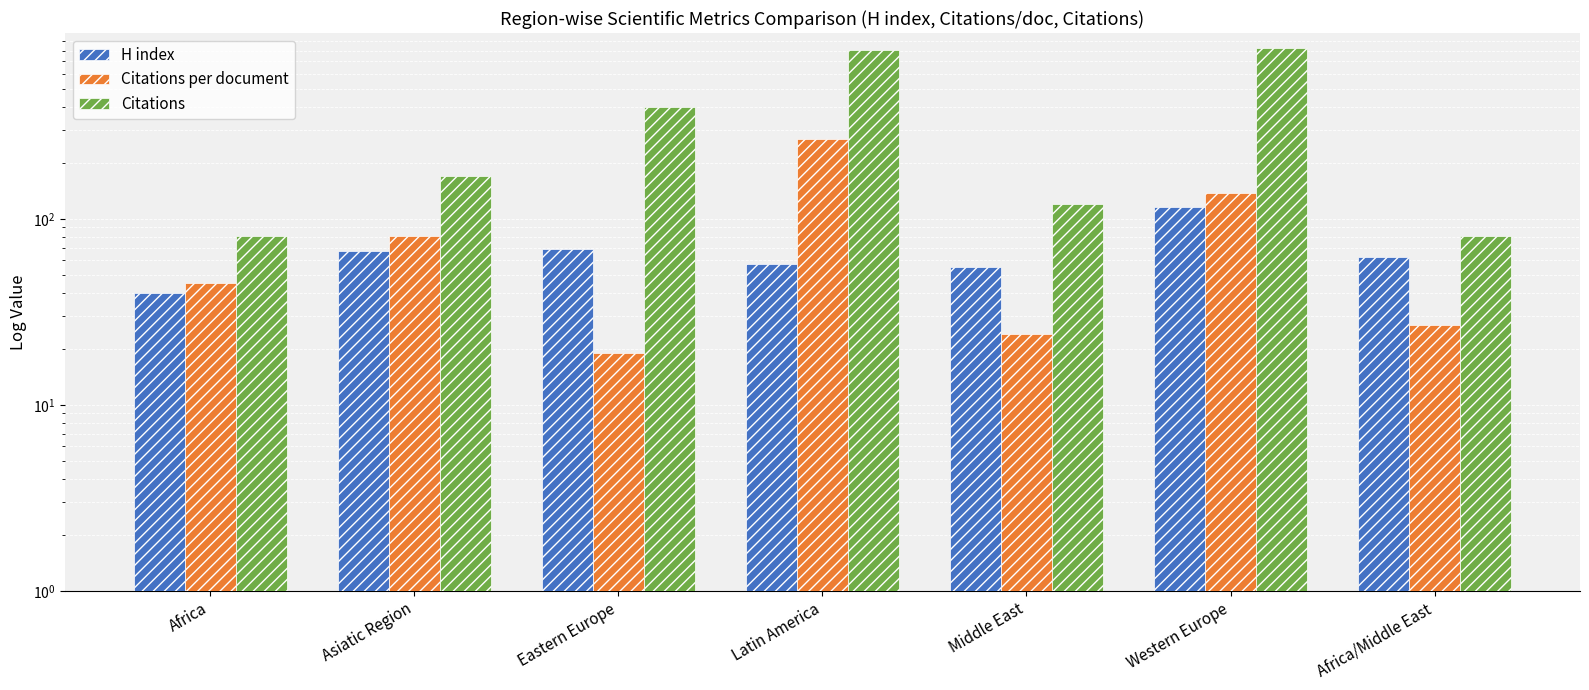

The value of Citations per document at Asiatic Region is 35.0. True or false?

False